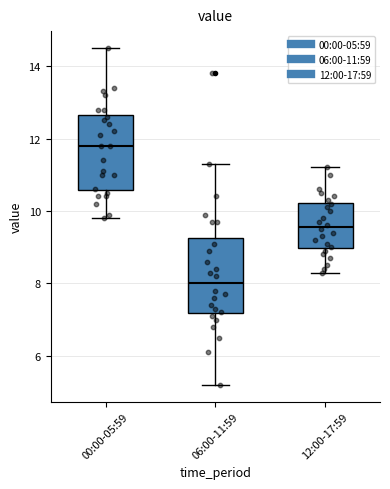

Reading left to right, transcribe this box plot: for each box, give where its median line is, the range the box spans, and where its two whiskers end, as read against the y-axis. The values are not printed on the chart, so give them approximately, as read against the axis.

00:00-05:59: median 11.8, box 10.6 to 12.6, whiskers 9.8 to 14.6
06:00-11:59: median 8.0, box 7.2 to 9.2, whiskers 5.2 to 11.4
12:00-17:59: median 9.6, box 9.0 to 10.2, whiskers 8.4 to 11.2